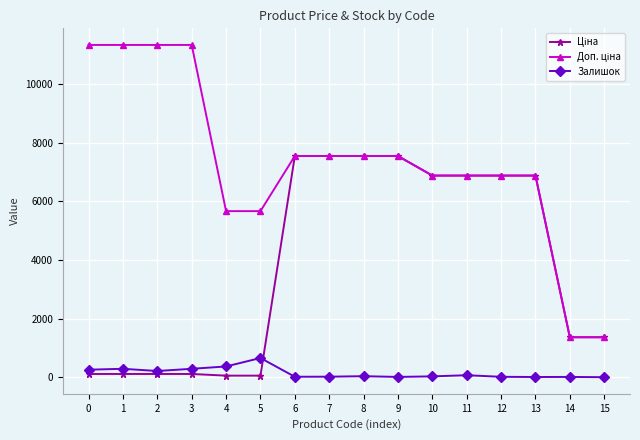

What is the maximum value shown in the chart?

11334.0